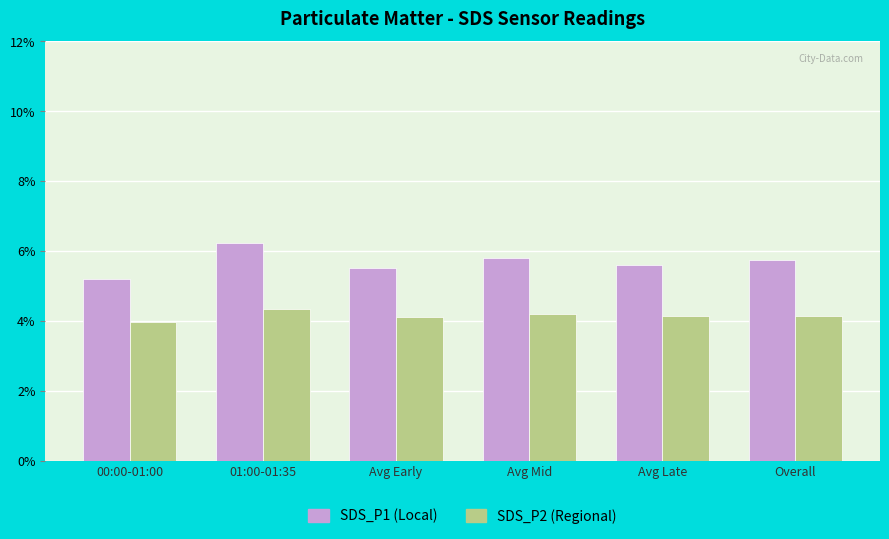

How many bars are there in total?

12